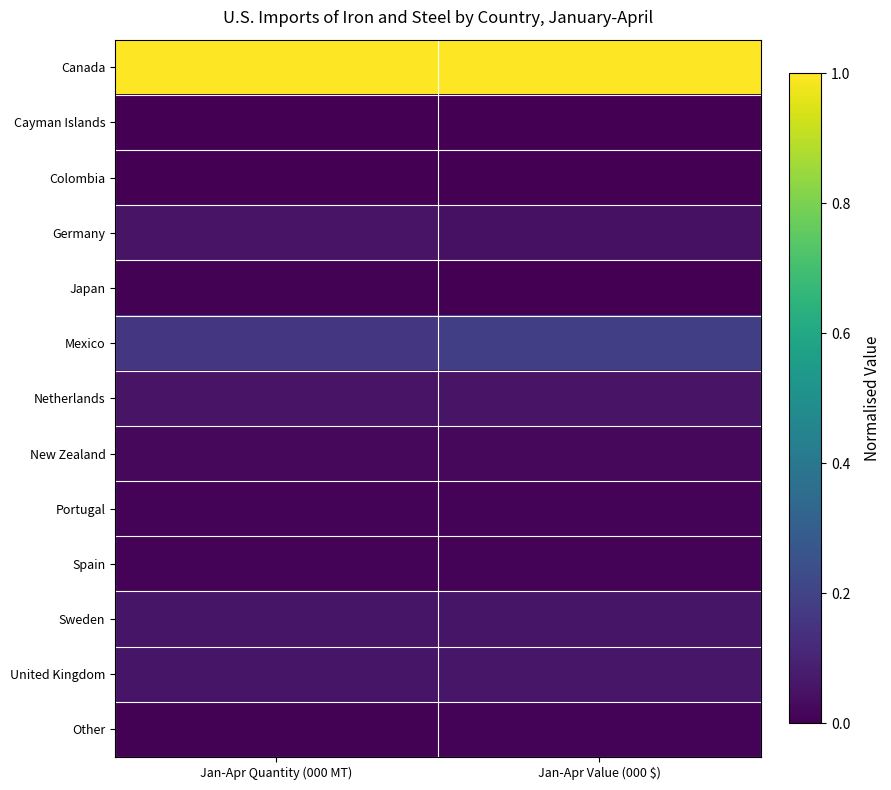

Reading left to right, what are all the values shown in this chart?

Canada: Jan-Apr Quantity (000 MT)=1.0	Jan-Apr Value (000 $)=1.0
Cayman Islands: Jan-Apr Quantity (000 MT)=0.0	Jan-Apr Value (000 $)=0.0
Colombia: Jan-Apr Quantity (000 MT)=0.0	Jan-Apr Value (000 $)=0.0
Germany: Jan-Apr Quantity (000 MT)=0.1	Jan-Apr Value (000 $)=0.0
Japan: Jan-Apr Quantity (000 MT)=0.0	Jan-Apr Value (000 $)=0.0
Mexico: Jan-Apr Quantity (000 MT)=0.2	Jan-Apr Value (000 $)=0.2
Netherlands: Jan-Apr Quantity (000 MT)=0.1	Jan-Apr Value (000 $)=0.1
New Zealand: Jan-Apr Quantity (000 MT)=0.0	Jan-Apr Value (000 $)=0.0
Portugal: Jan-Apr Quantity (000 MT)=0.0	Jan-Apr Value (000 $)=0.0
Spain: Jan-Apr Quantity (000 MT)=0.0	Jan-Apr Value (000 $)=0.0
Sweden: Jan-Apr Quantity (000 MT)=0.1	Jan-Apr Value (000 $)=0.1
United Kingdom: Jan-Apr Quantity (000 MT)=0.1	Jan-Apr Value (000 $)=0.1
Other: Jan-Apr Quantity (000 MT)=0.0	Jan-Apr Value (000 $)=0.0